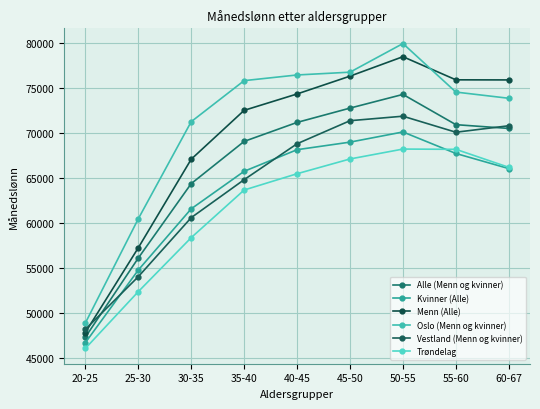

Reading left to right, list all the values displayed in this chart.

Alle (Menn og kvinner): 20-25=47350	25-30=56140	30-35=64410	35-40=69100	40-45=71210	45-50=72800	50-55=74320	55-60=70960	60-67=70540
Kvinner (Alle): 20-25=46740	25-30=54810	30-35=61610	35-40=65780	40-45=68180	45-50=69020	50-55=70150	55-60=67760	60-67=66080
Menn (Alle): 20-25=47870	25-30=57280	30-35=67120	35-40=72550	40-45=74370	45-50=76350	50-55=78510	55-60=75940	60-67=75930
Oslo (Menn og kvinner): 20-25=48920	25-30=60500	30-35=71290	35-40=75850	40-45=76480	45-50=76790	50-55=79970	55-60=74580	60-67=73890
Vestland (Menn og kvinner): 20-25=48220	25-30=54070	30-35=60630	35-40=64850	40-45=68840	45-50=71400	50-55=71900	55-60=70120	60-67=70840
Trøndelag: 20-25=46100	25-30=52410	30-35=58410	35-40=63700	40-45=65510	45-50=67150	50-55=68250	55-60=68220	60-67=66220